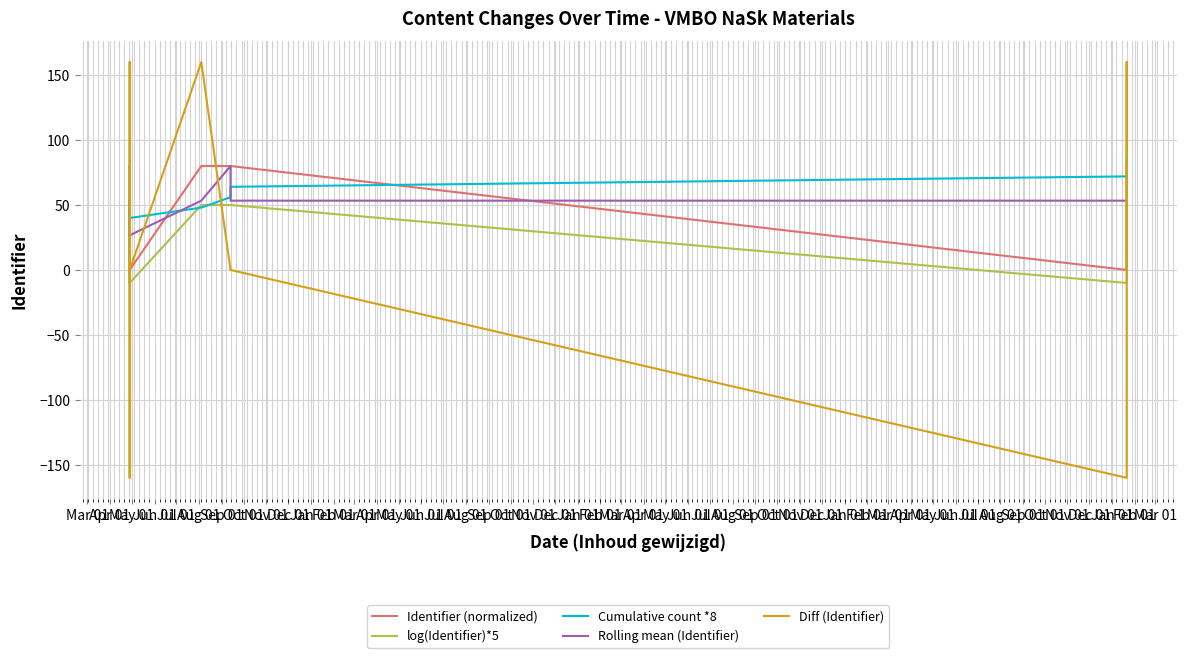

Between May 01 and Jul 01, which is larger?

May 01